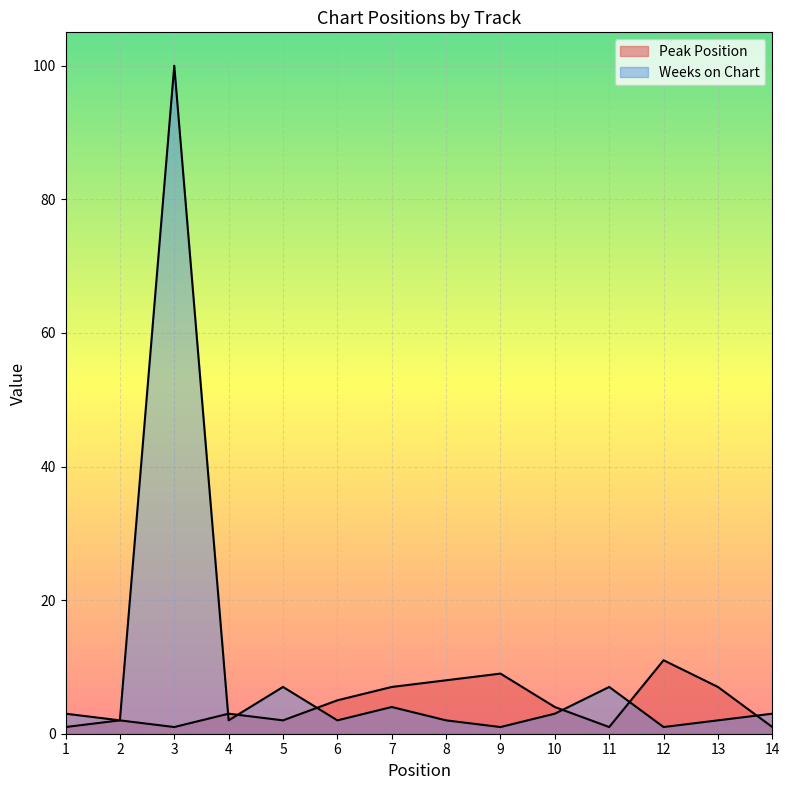

At which label does Weeks on Chart reach its peak?

3